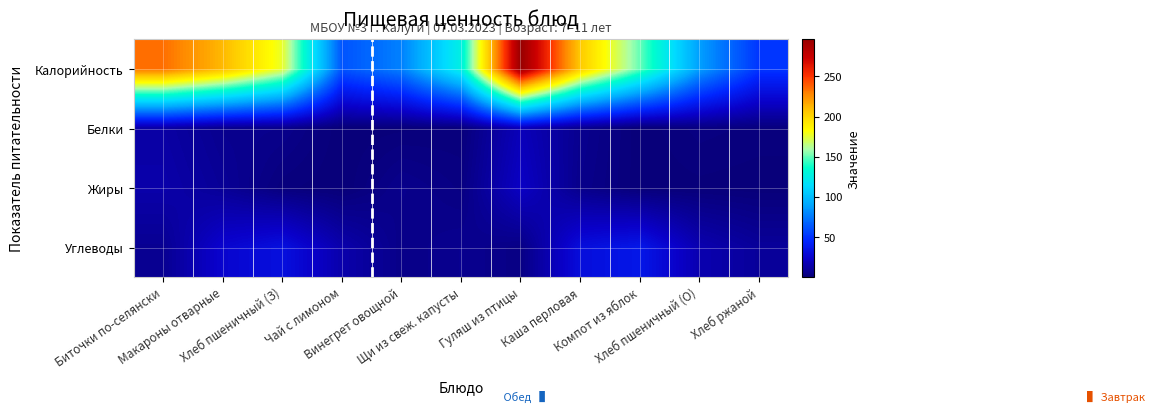

What is the maximum value shown in the chart?

296.1